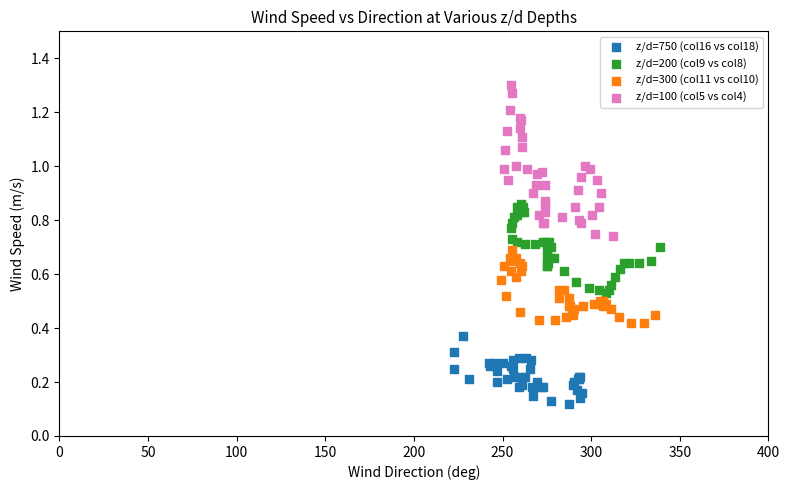

Which series has the largest Y range (max minus min)?

z/d=100 (col5 vs col4)